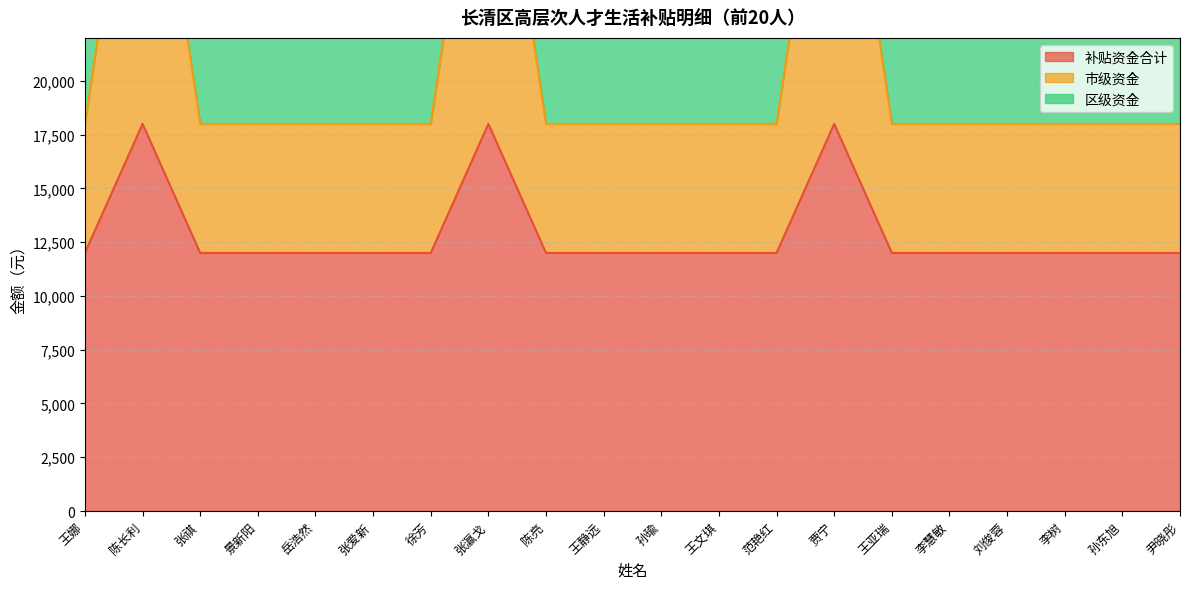

The value of 区级资金 at 王静远 is 40189. True or false?

False